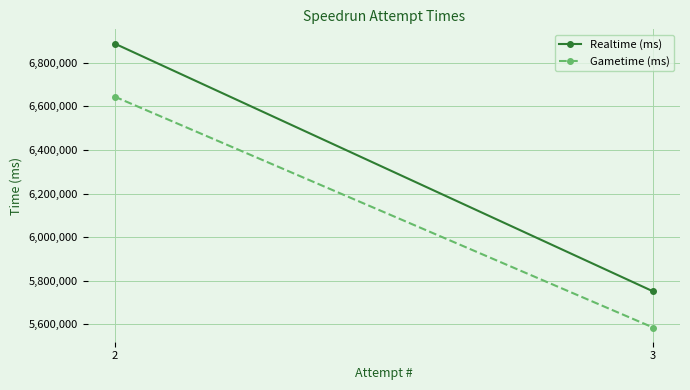

Which category has the lowest value in the Realtime (ms) series?

3